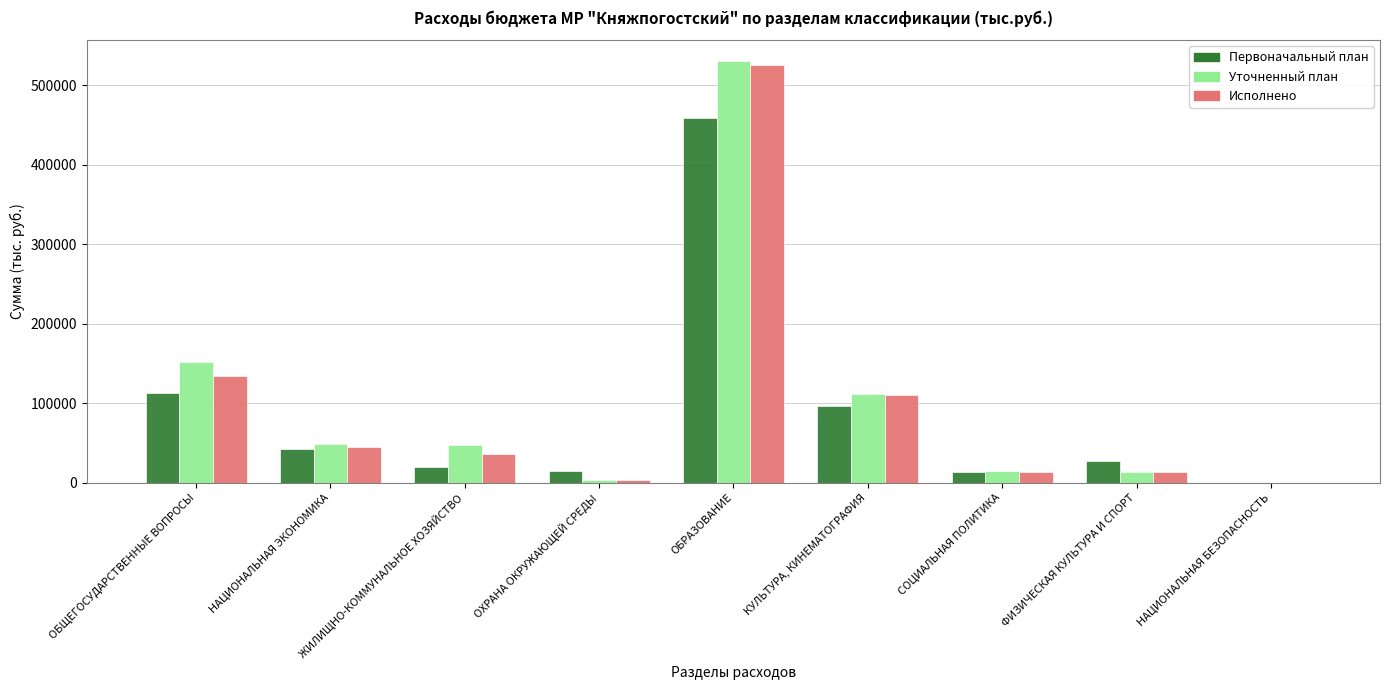

The value of Исполнено at ЖИЛИЩНО-КОММУНАЛЬНОЕ ХОЗЯЙСТВО is 59333.6. True or false?

False